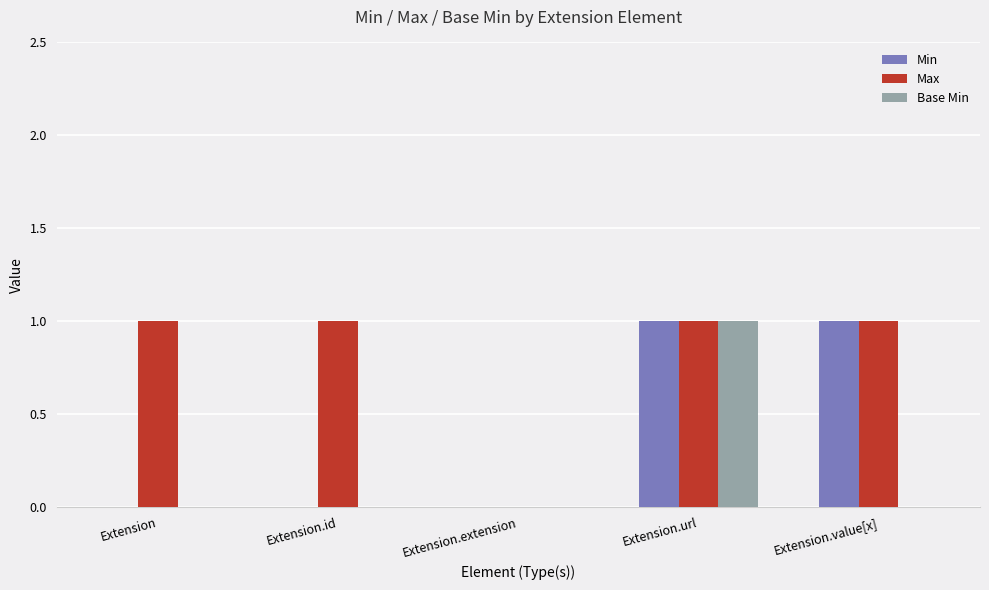

Where is Max nearest to the value 0?

Extension.extension